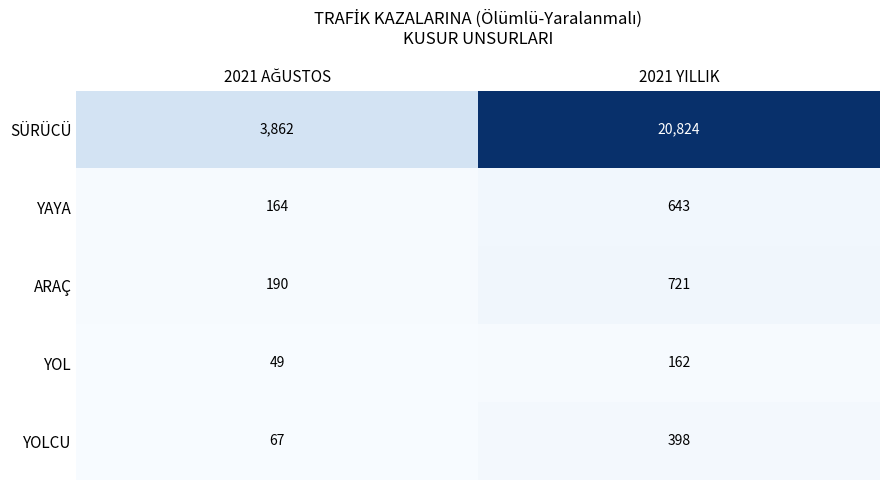

Which series has the largest range (max minus min)?

SÜRÜCÜ